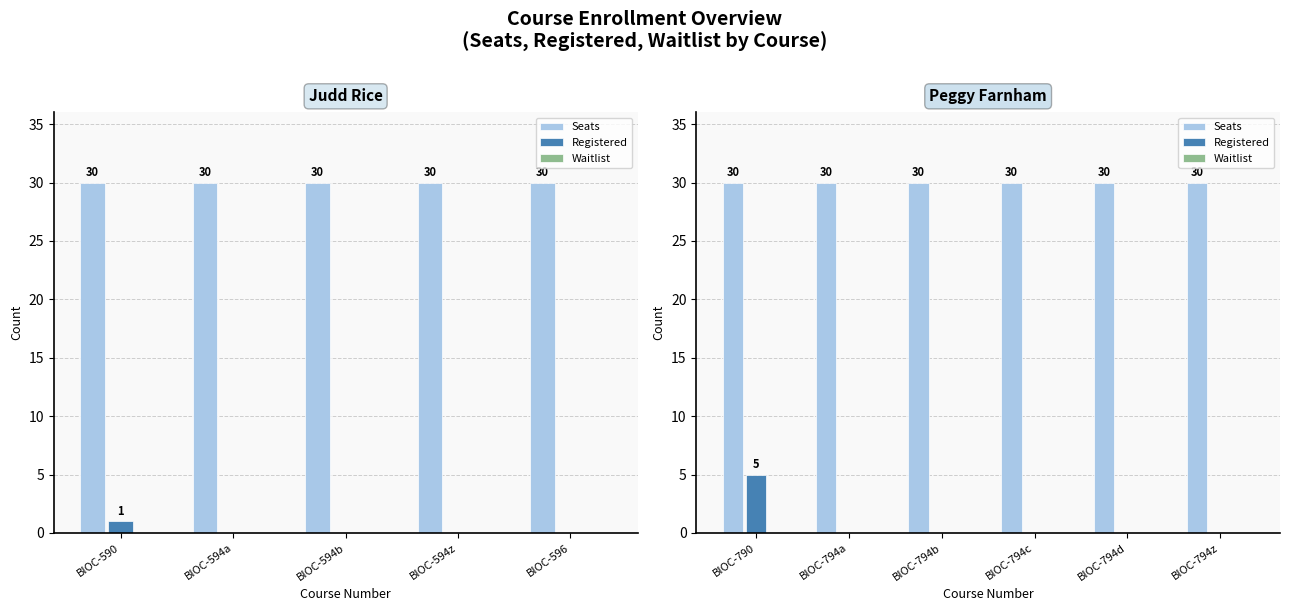

How many bars are there in each group?

3